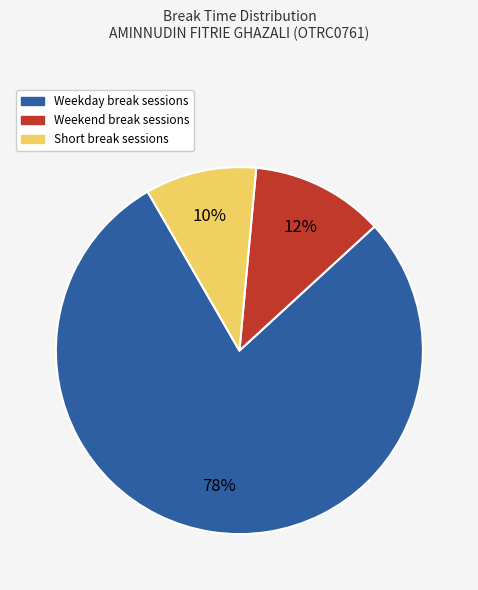

Is there any slice that represents more than half of the pie?

Yes